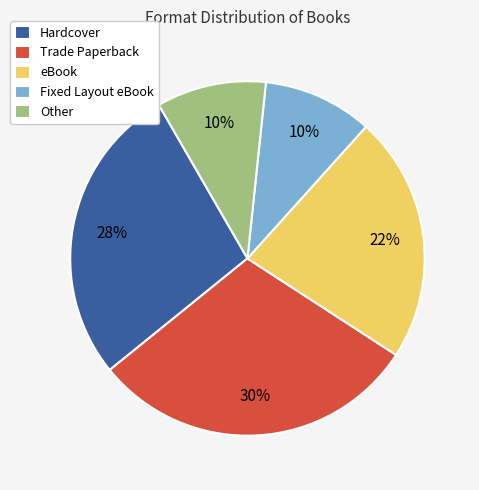

Count the number of slices in the pie.

5